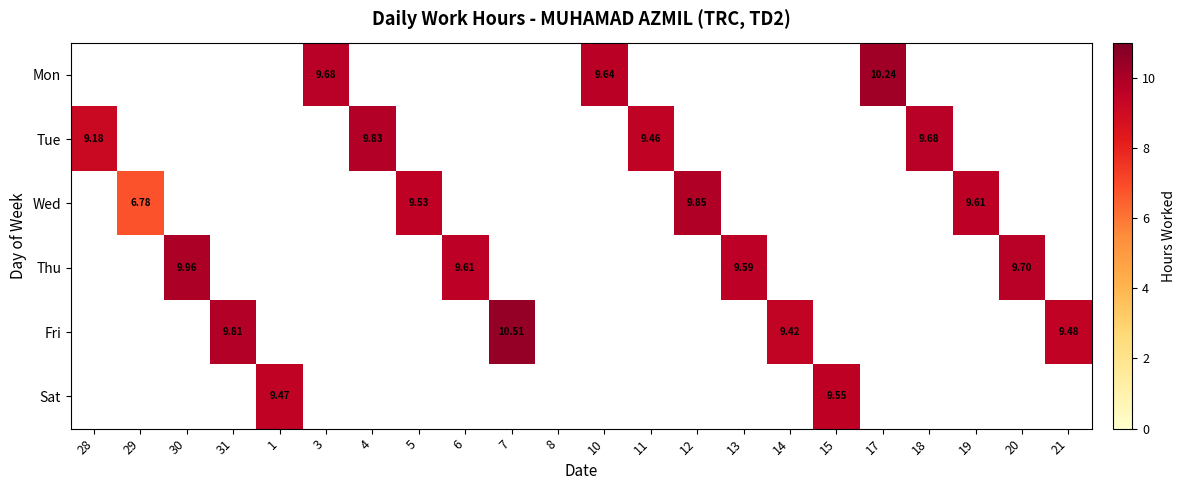

How many values in Sat are above zero?

2